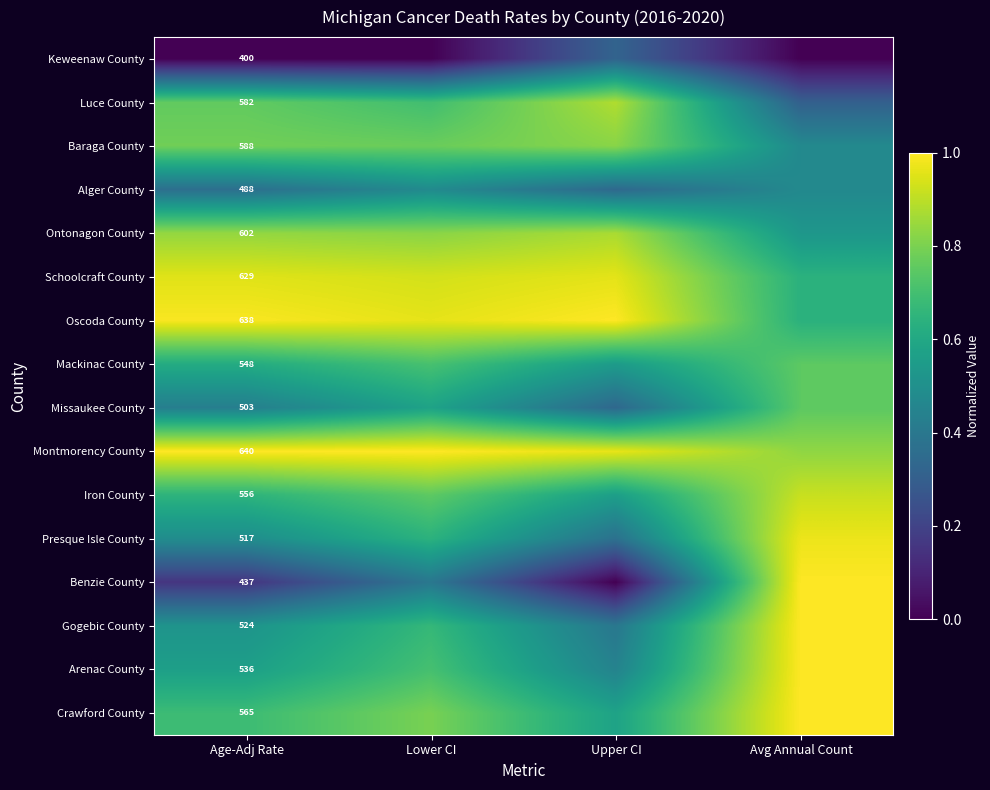

What is the sum of all Missaukee County values?

2.1